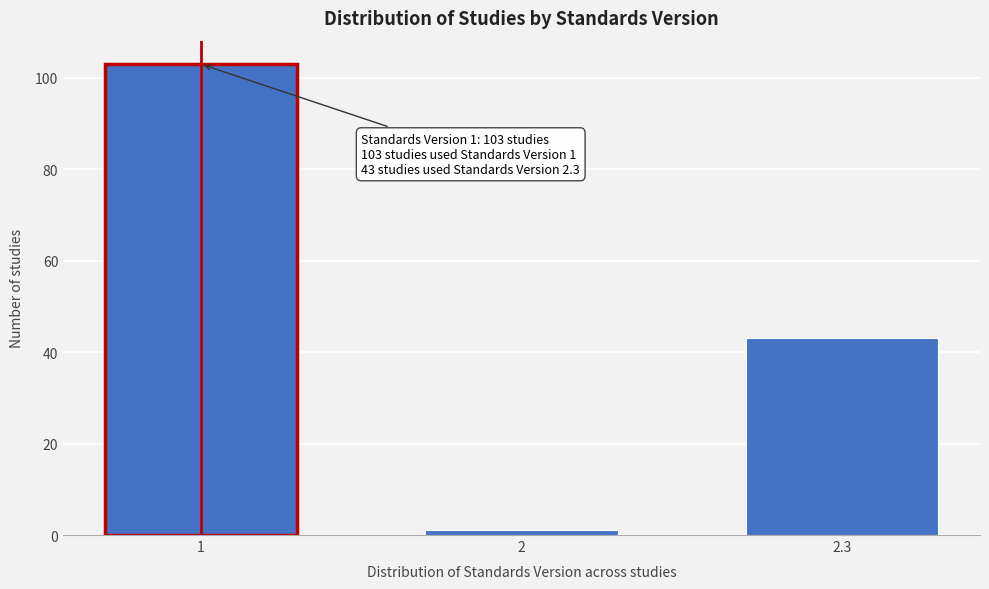

Reading right to left, extract all data points from this chart.

2.3=43	2=1	1=103